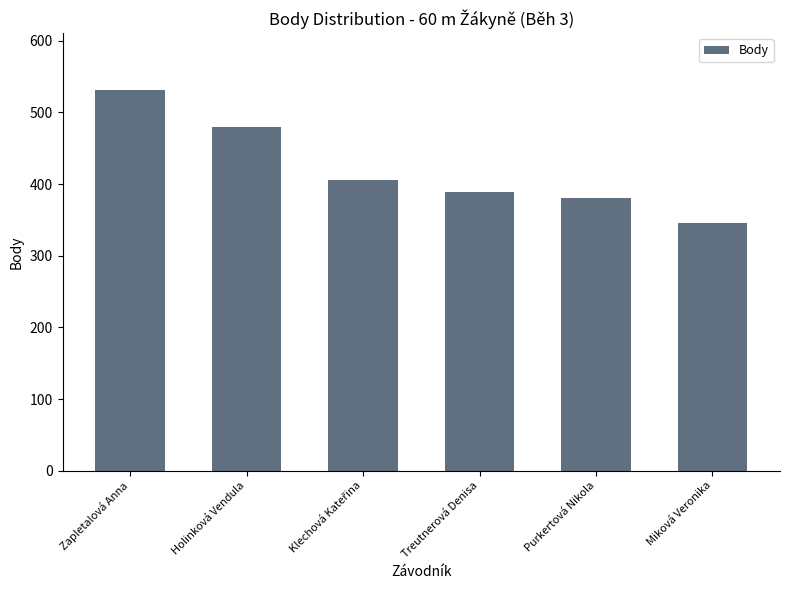

Are the bars horizontal?

No